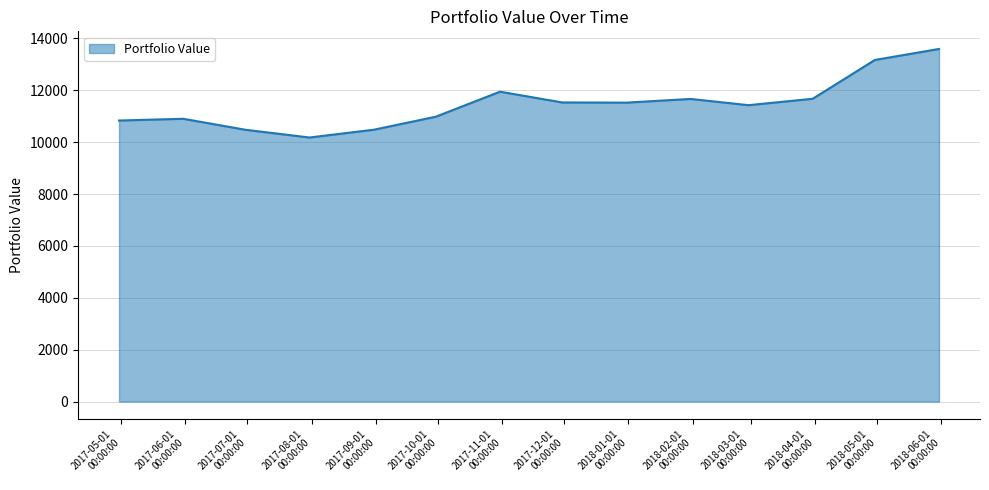

What is the difference between the maximum and minimum values?

3413.8